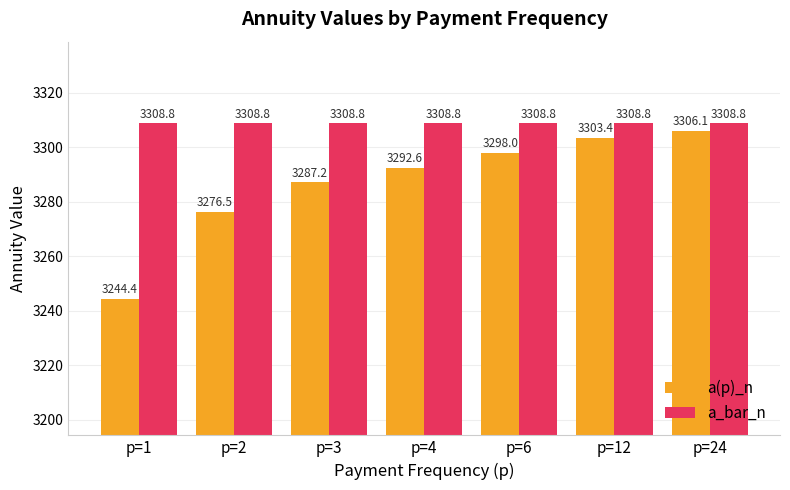

The a_bar_n series shows 2104.3 at p=1. True or false?

False